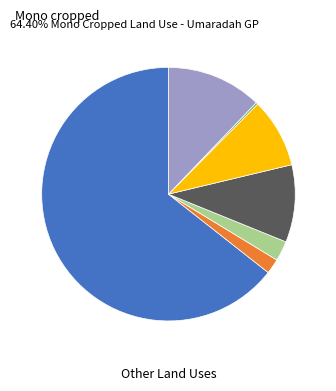

Does any single category account for the majority?

Yes